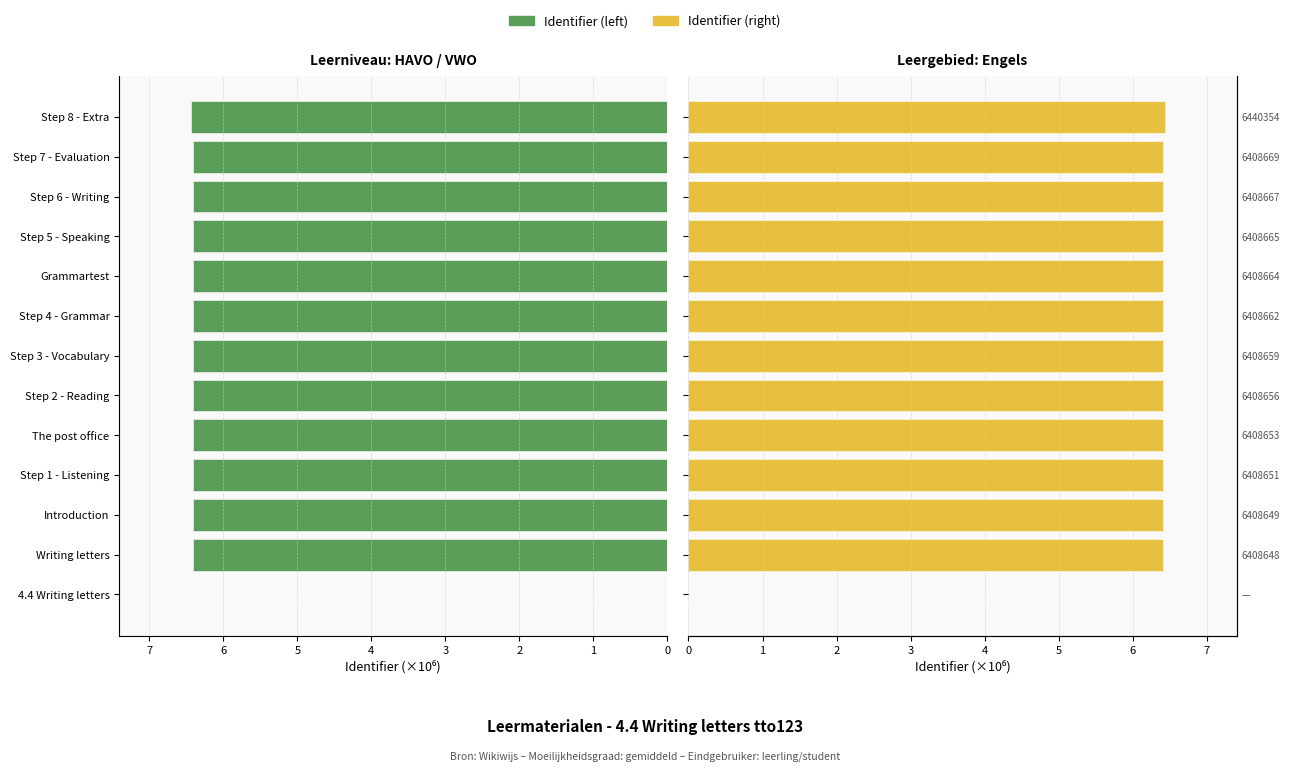

Reading left to right, what are all the values shown in this chart?

Identifier (left): 0.0	6.4	6.4	6.4	6.4	6.4	6.4	6.4	6.4	6.4	6.4	6.4	6.4
Identifier (right): 0.0	6.4	6.4	6.4	6.4	6.4	6.4	6.4	6.4	6.4	6.4	6.4	6.4